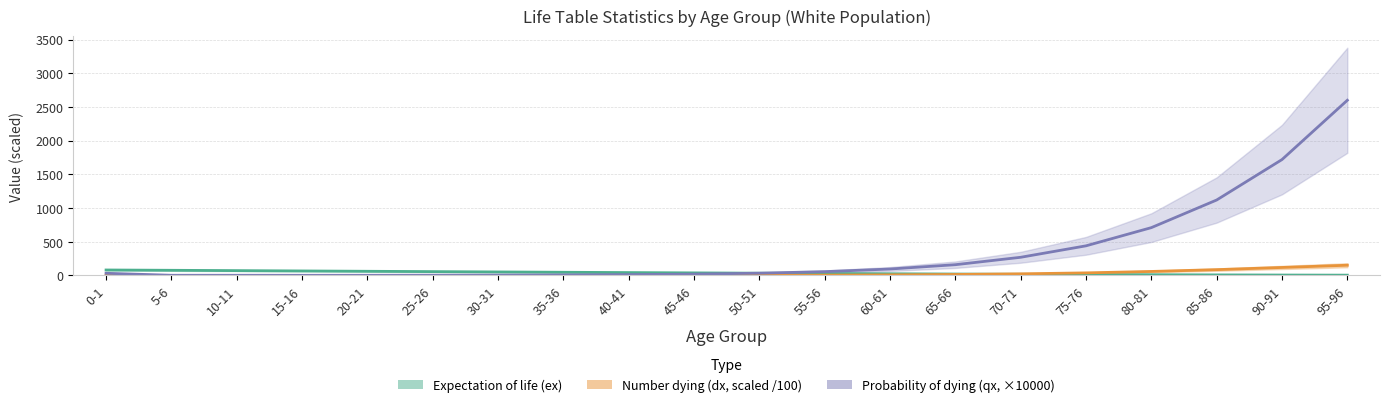

Is this an area chart (filled region under the line)?

No